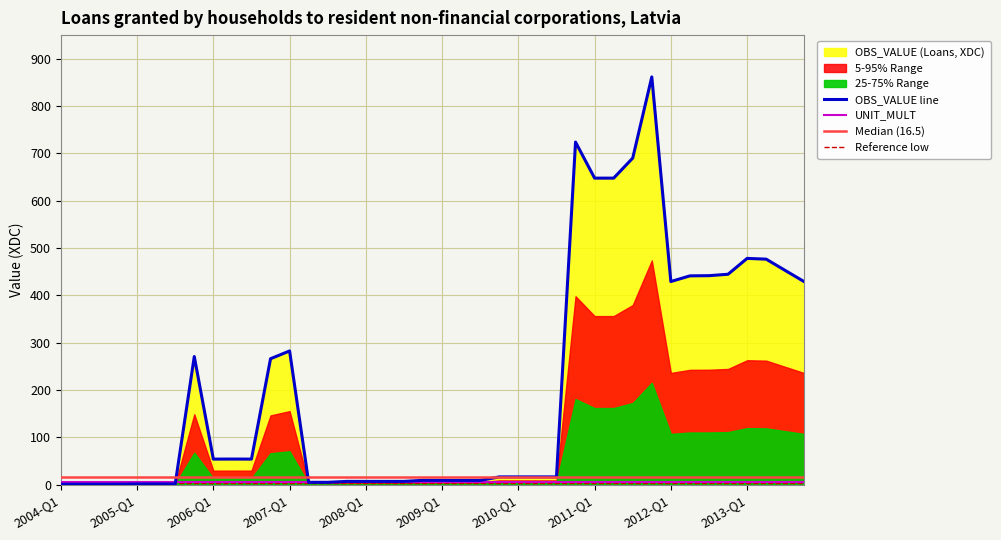

Rank the categories by value from lowest to highest.

2004-Q1, 2004-Q2, 2004-Q3, 2004-Q4, 2005-Q1, 2005-Q2, 2005-Q3, 2007-Q2, 2007-Q3, 2007-Q4, 2008-Q1, 2008-Q2, 2008-Q3, 2009-Q2, 2009-Q3, 2009-Q1, 2008-Q4, 2009-Q4, 2010-Q1, 2010-Q2, 2010-Q3, 2006-Q1, 2006-Q3, 2006-Q2, 2006-Q4, 2005-Q4, 2007-Q1, 2013-Q4, 2012-Q1, 2012-Q2, 2012-Q3, 2012-Q4, 2013-Q3, 2013-Q2, 2013-Q1, 2011-Q1, 2011-Q2, 2011-Q3, 2010-Q4, 2011-Q4